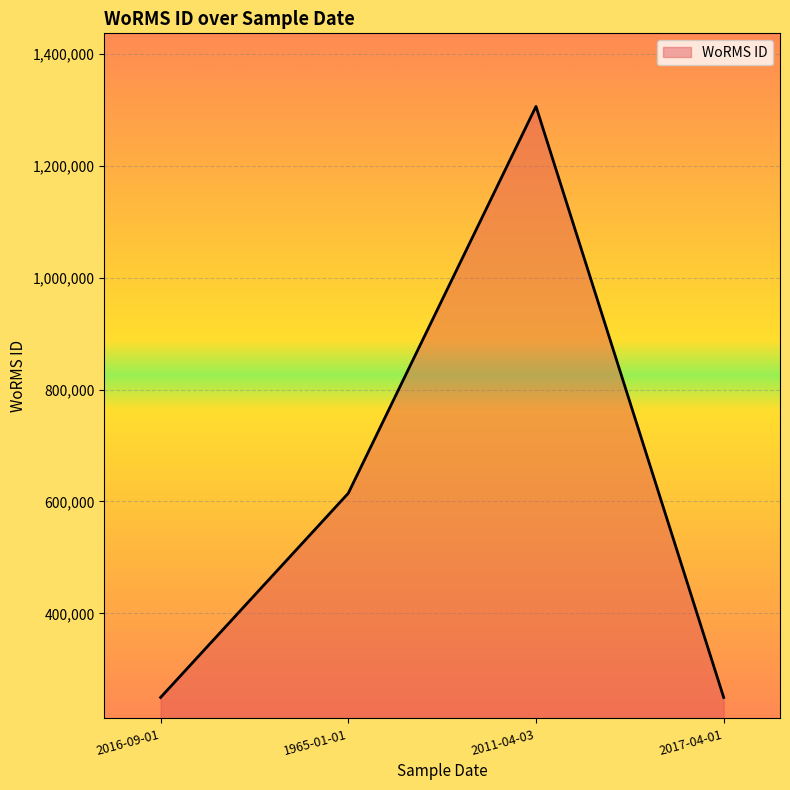

At which category does the chart reach its peak across all series?

2011-04-03